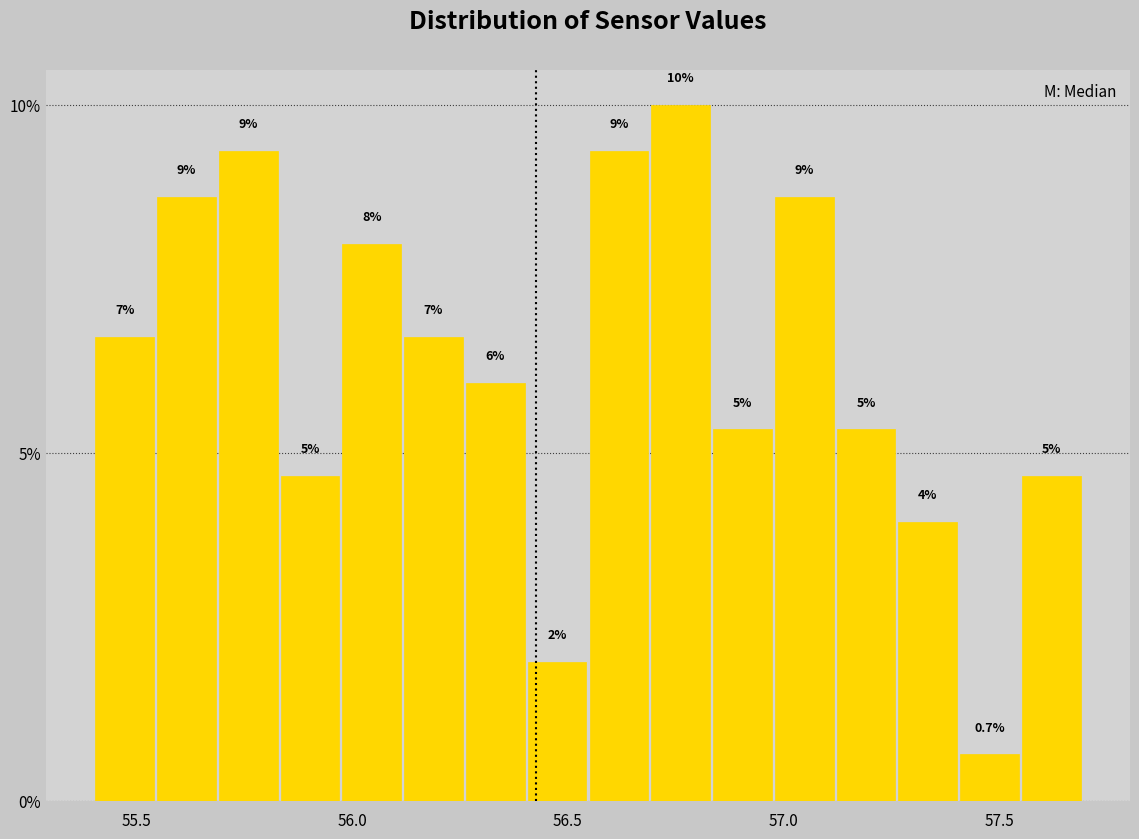

Read against the x-axis, roughly where is the centre of the tallest bar?

56.75